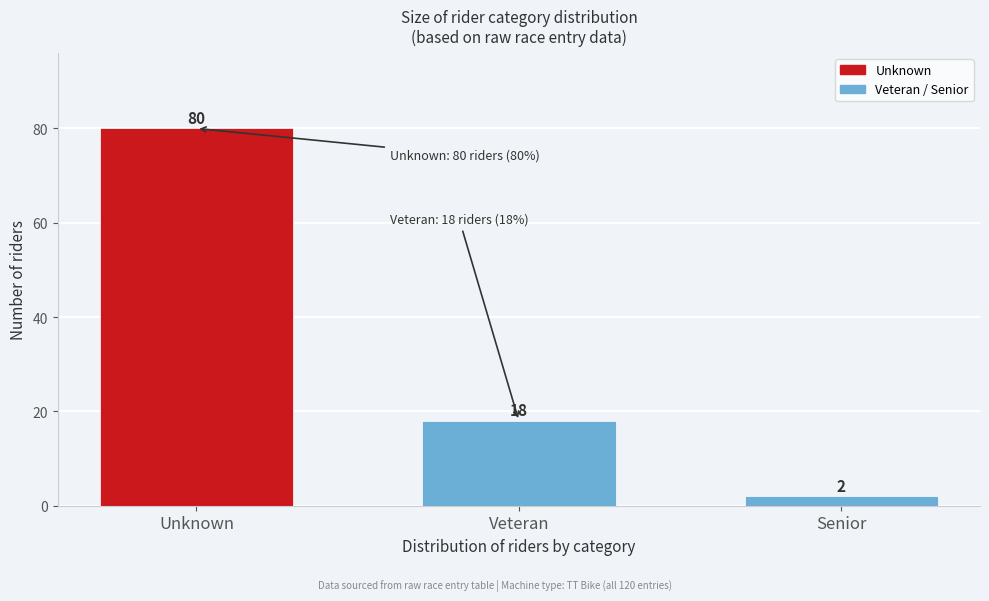

Reading right to left, extract all data points from this chart.

2	18	80